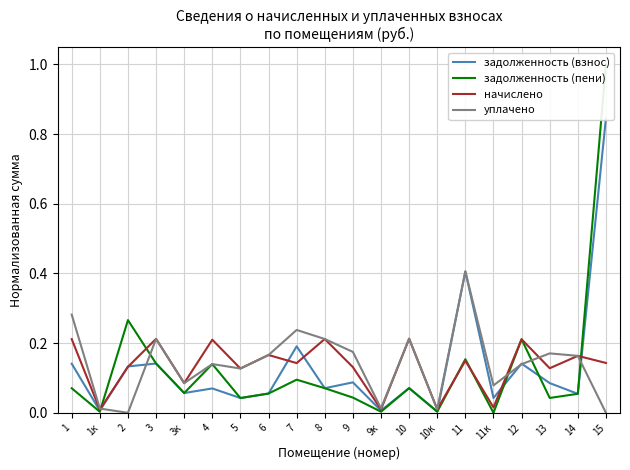

What is the value of the задолженность (взнос) point at the 3rd from the left?

0.1